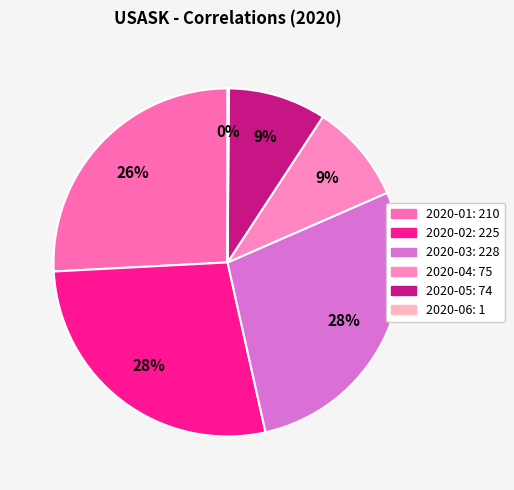

Does 2020-03 account for over 50% of the chart?

No